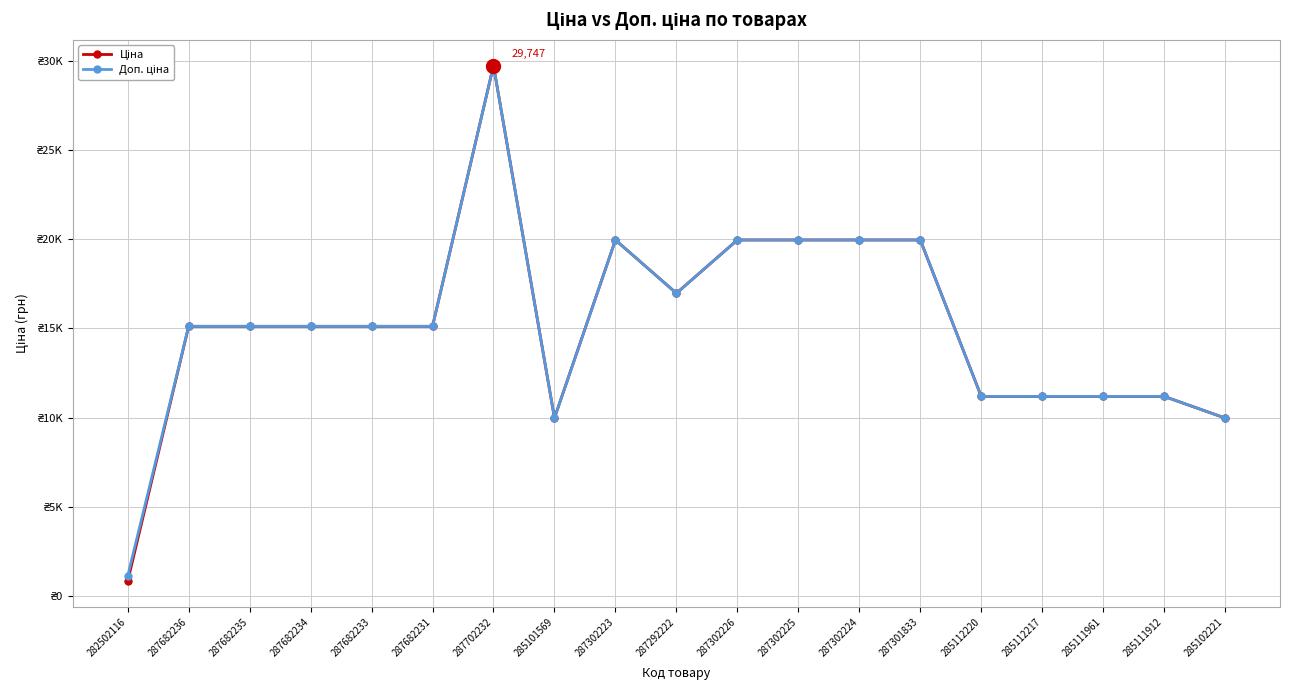

What position from the right is 287702232?

13